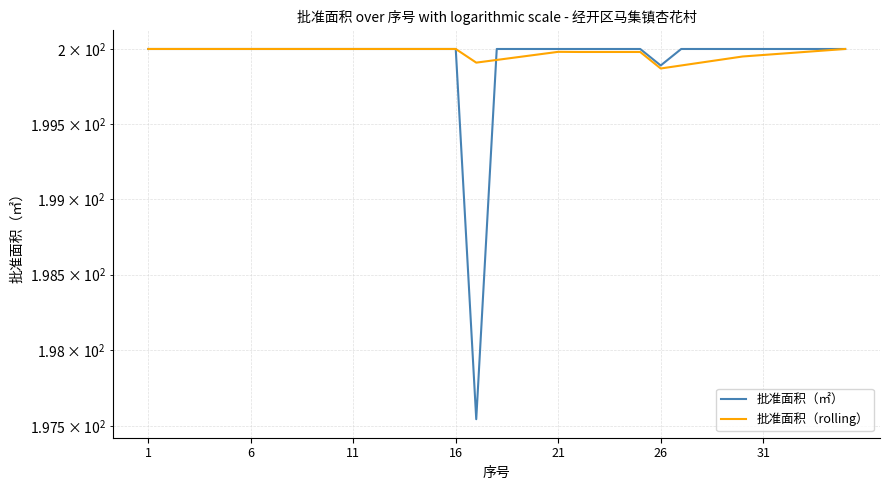

Does the chart display data point markers on the line(s)?

No